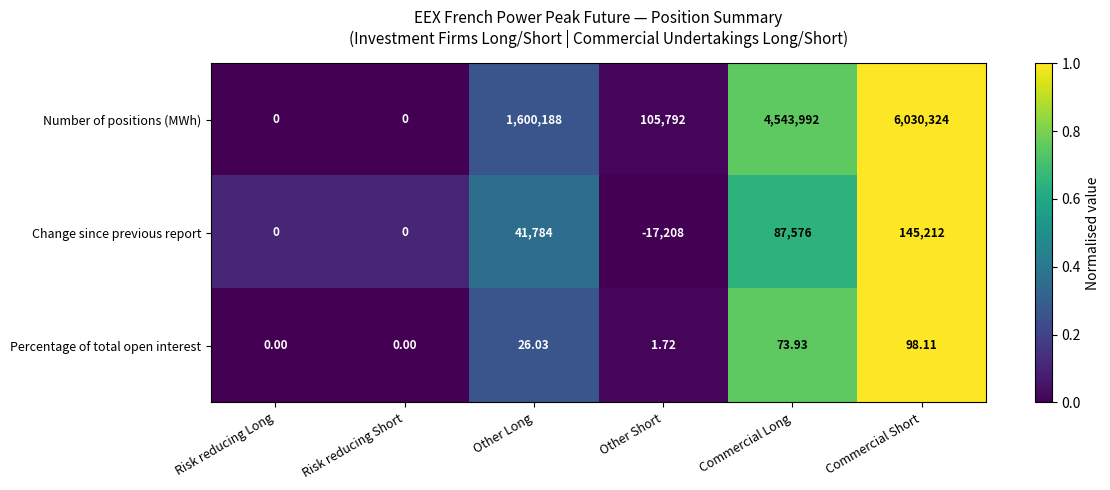

Is the value of Number of positions (MWh) at Other Short greater than the value of Percentage of total open interest at Other Long?

Yes